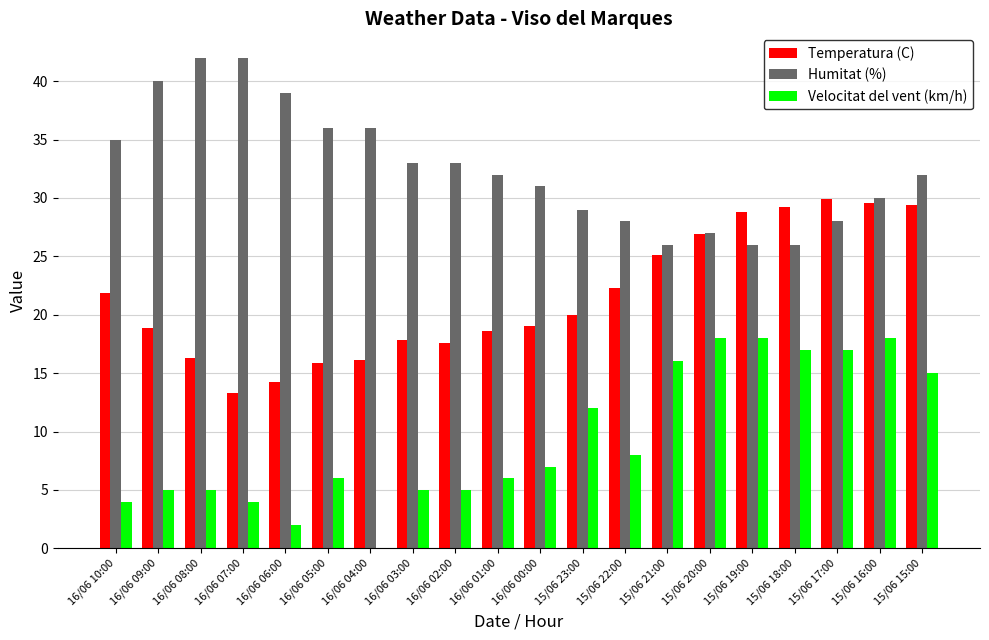

True or false: Temperatura (C) has a value of 29.2 at 15/06 18:00.

True